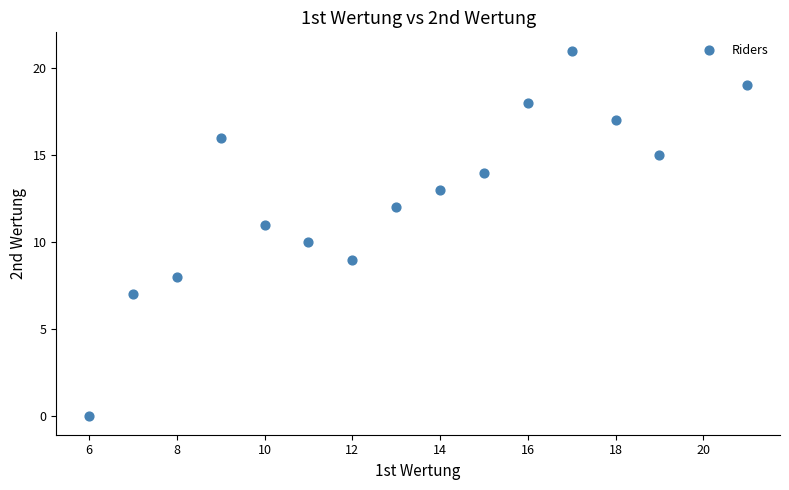

What is the range of X values (max minus min)?

15